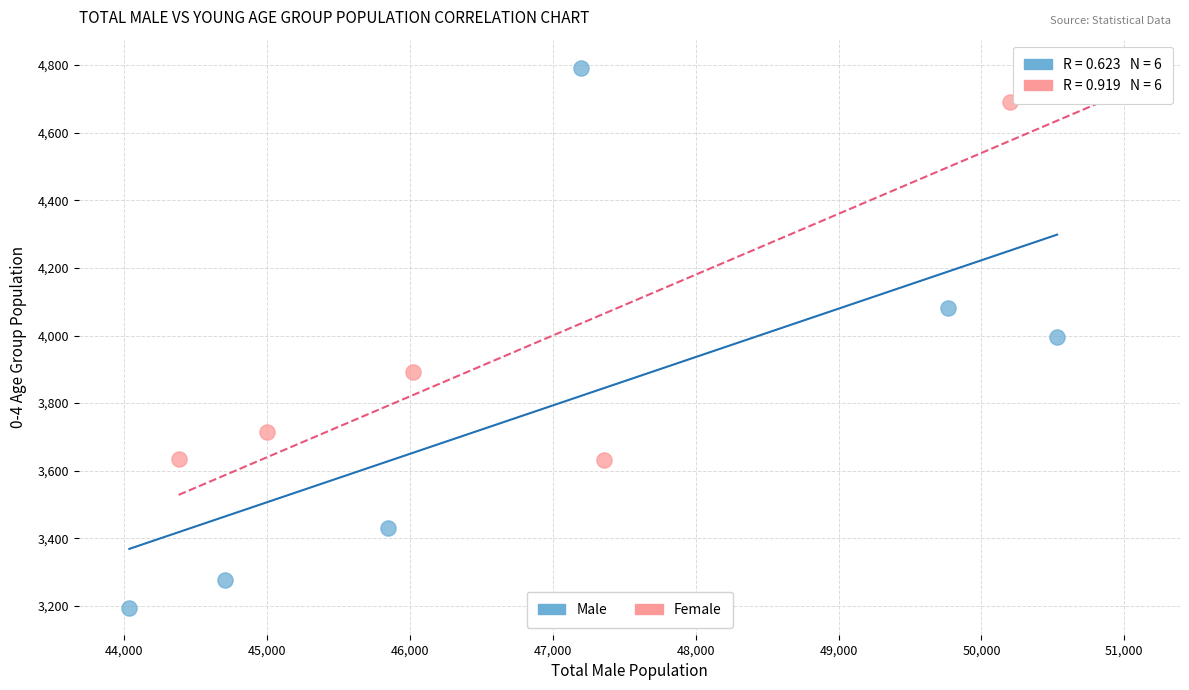

Which series contains the lowest Y value?

Male